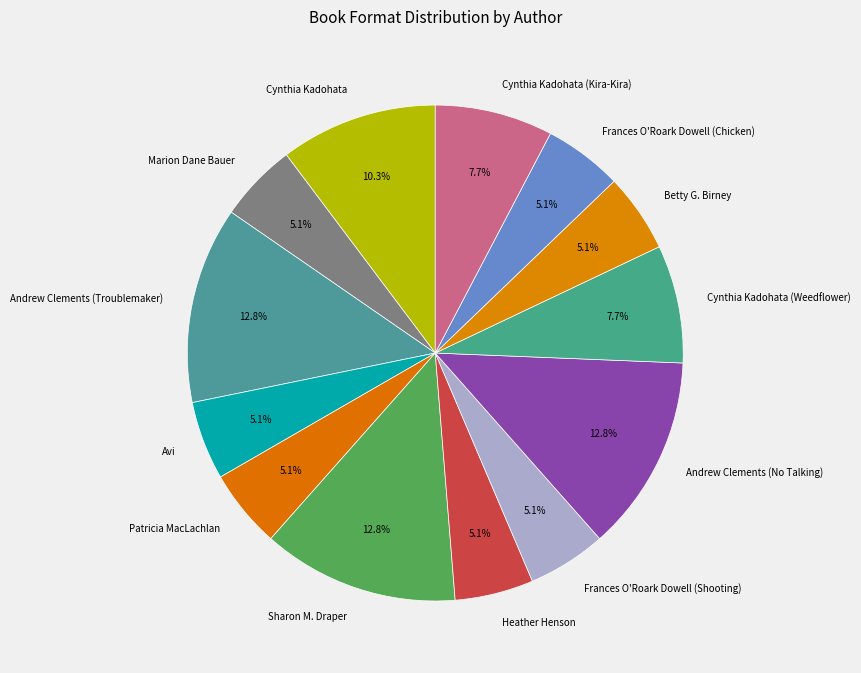

Does Andrew Clements (No Talking) account for over 50% of the chart?

No